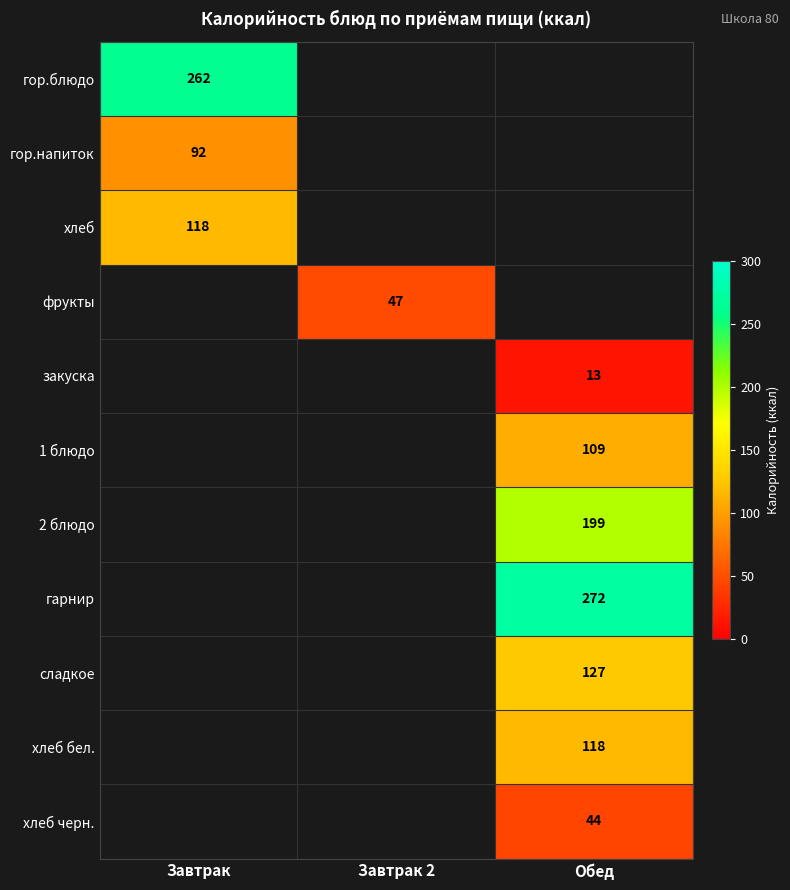

Which label corresponds to the smallest value in the chart?

Обед